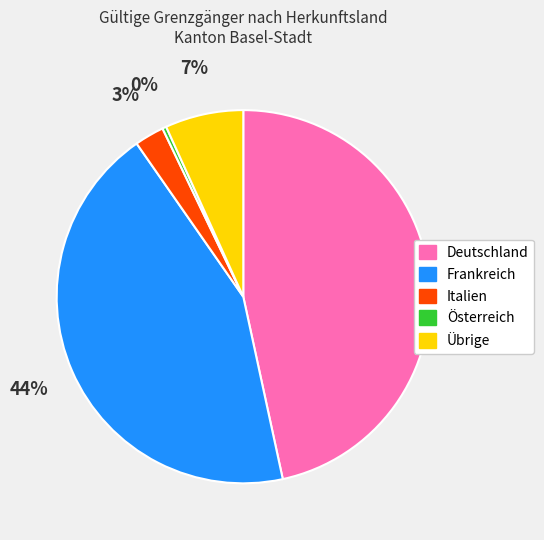

Rank the categories by value from lowest to highest.

Österreich, Italien, Übrige, Frankreich, Deutschland